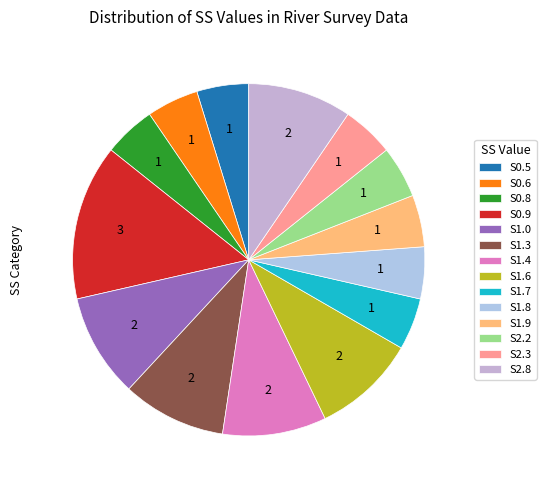

Count the number of slices in the pie.

14